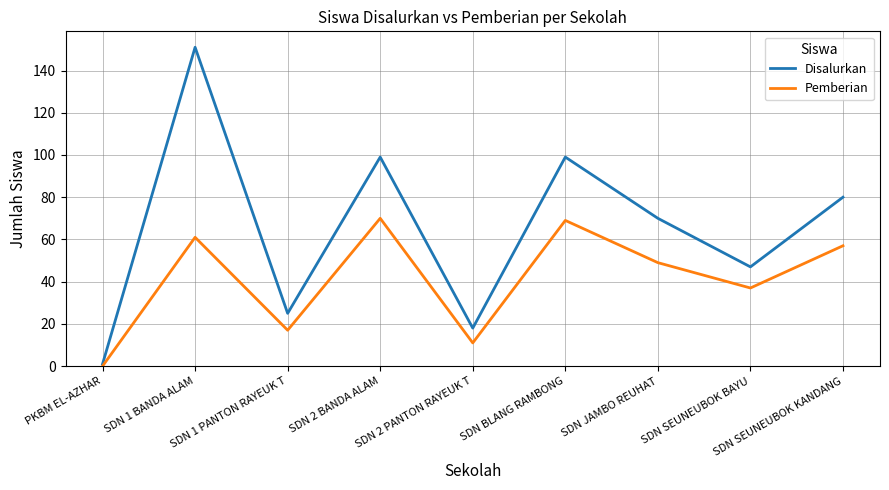

At SDN 1 PANTON RAYEUK T, list the series in order from largest to smallest.

Disalurkan, Pemberian